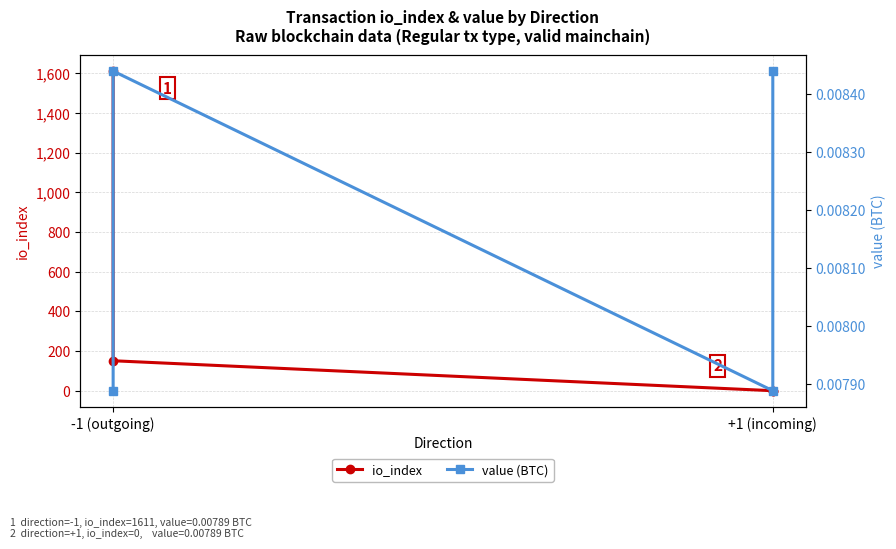

The value (BTC) series shows 0.0 at -1 (outgoing). True or false?

True